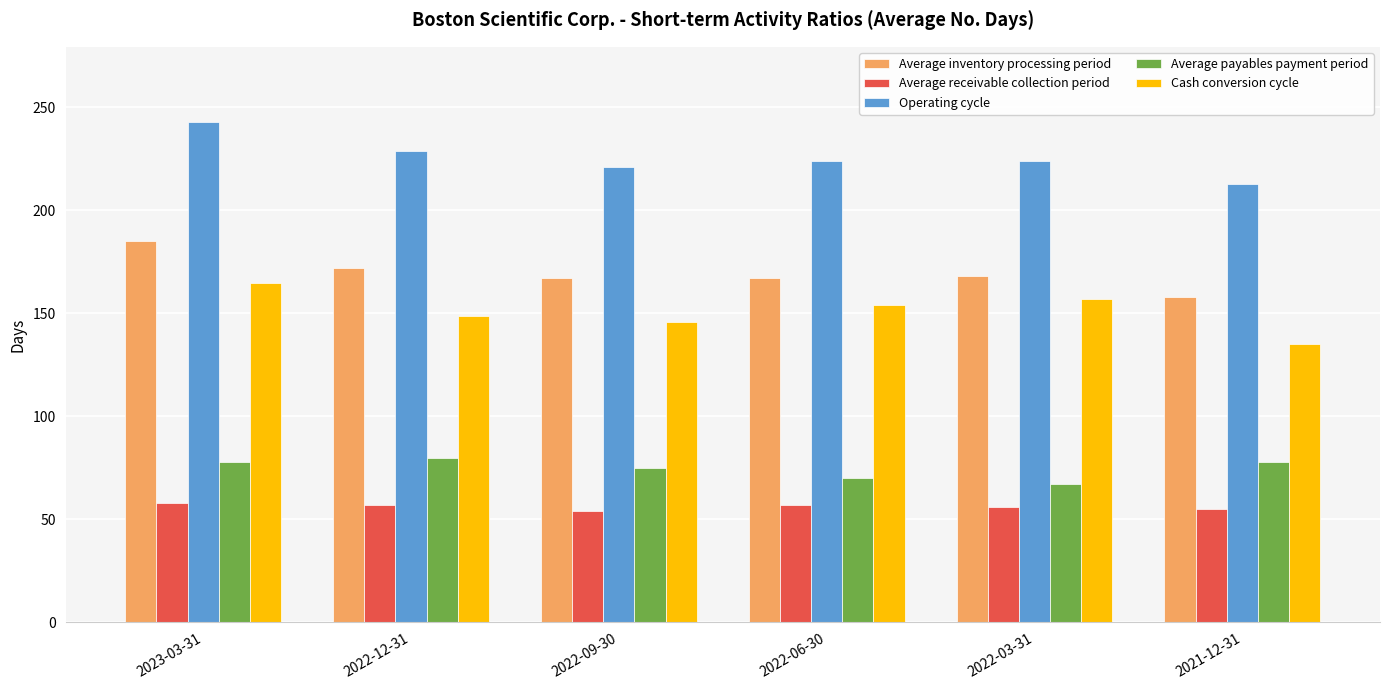

What is the difference between the maximum and second lowest values in the Operating cycle series?

22